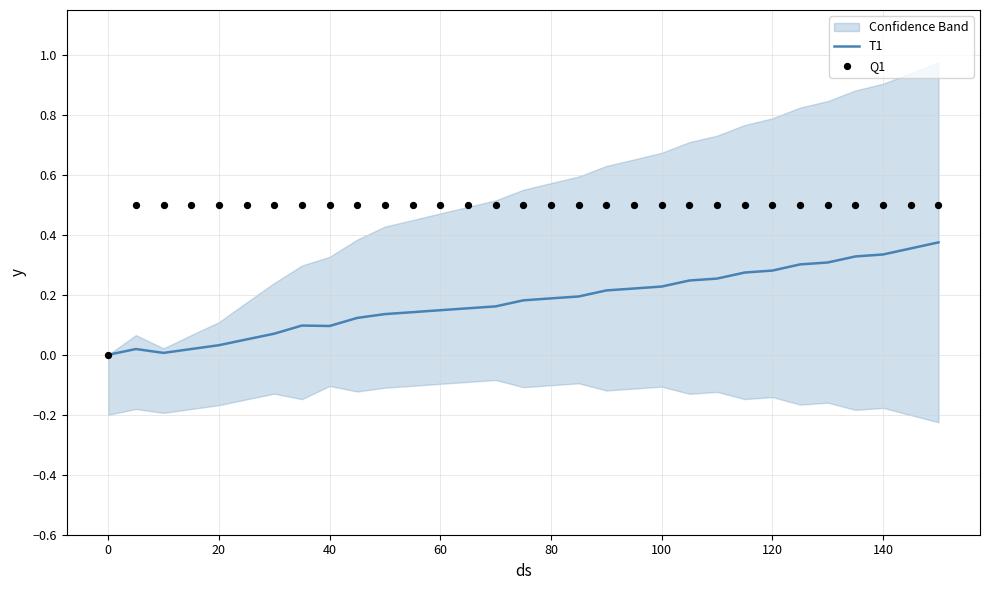

At how many categories does at least one series exceed 0?

30